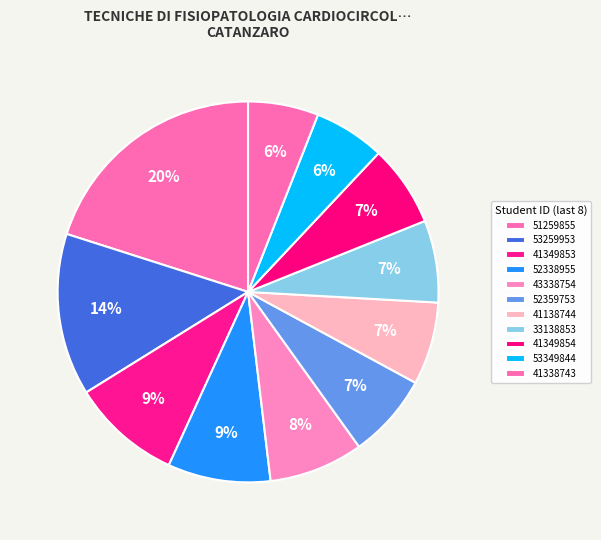

How many slices are in this pie chart?

11